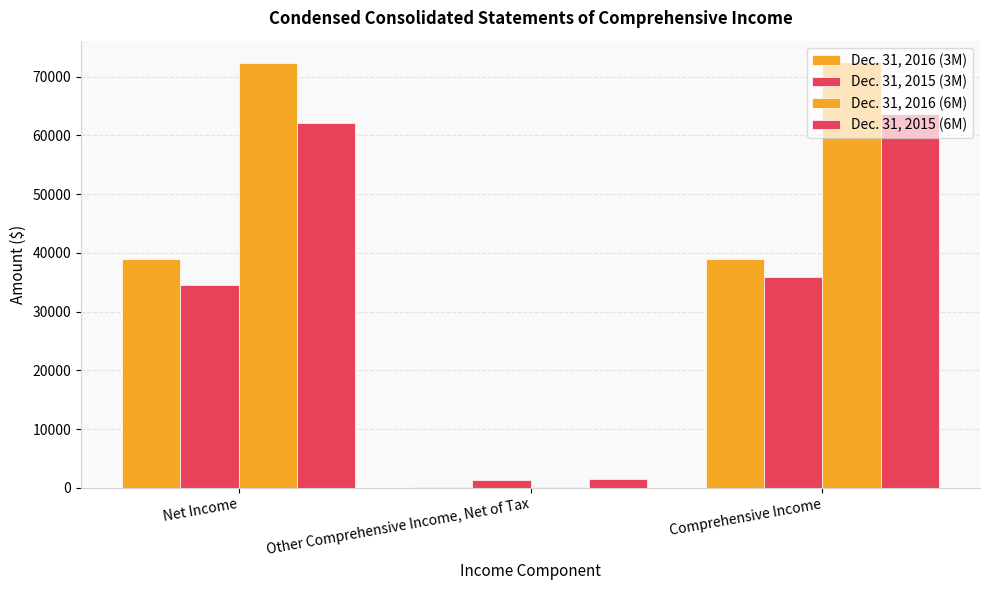

Is it true that Dec. 31, 2015 (3M) equals 34511 at Net Income?

True